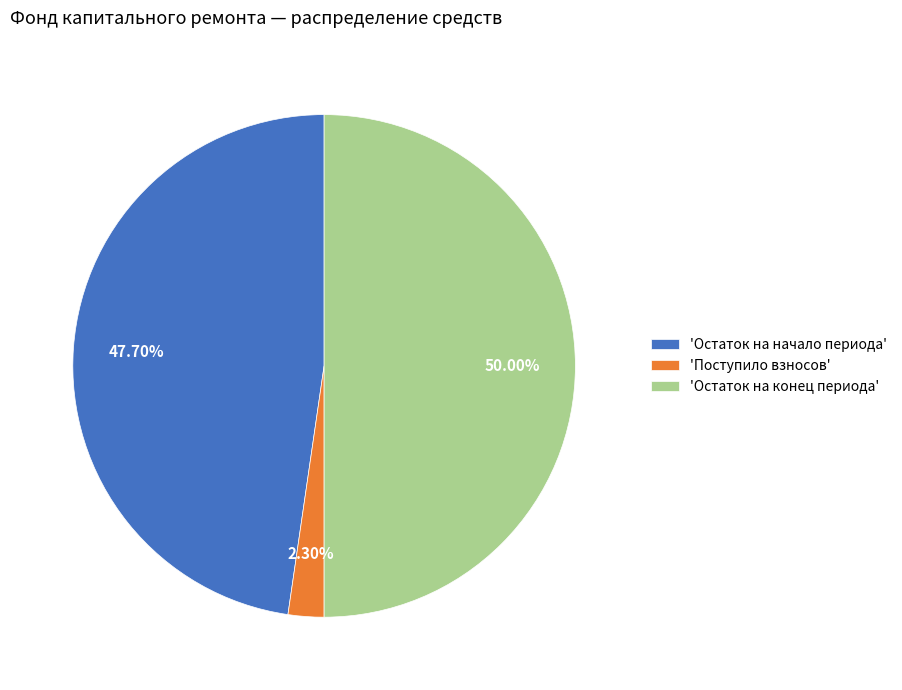

Between 'Остаток на конец периода' and 'Поступило взносов', which is larger?

'Остаток на конец периода'